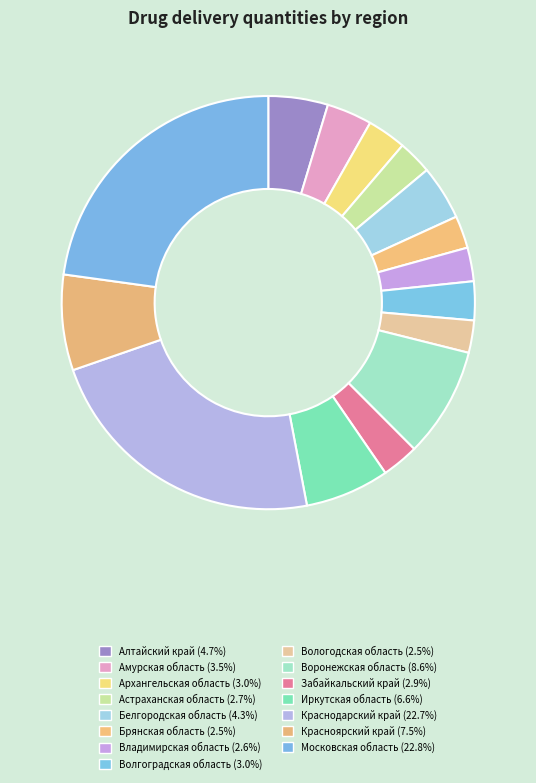

Is Архангельская область the majority of the pie?

No